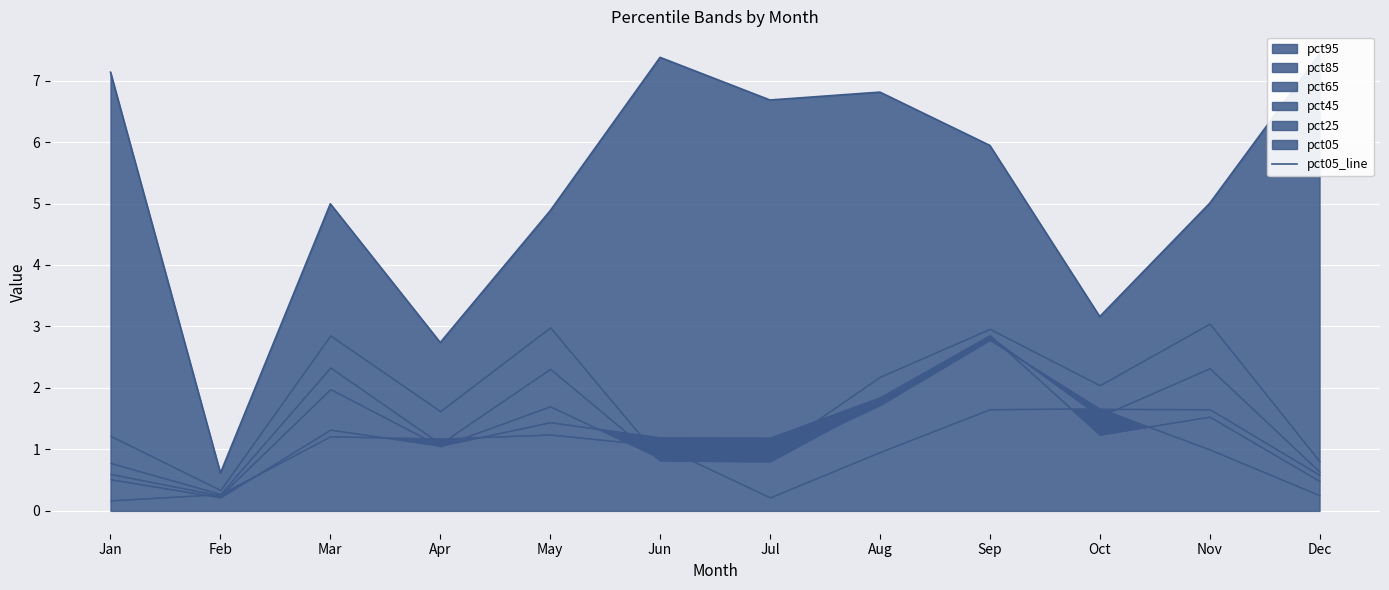

Where does the data first go above 5?

Jan